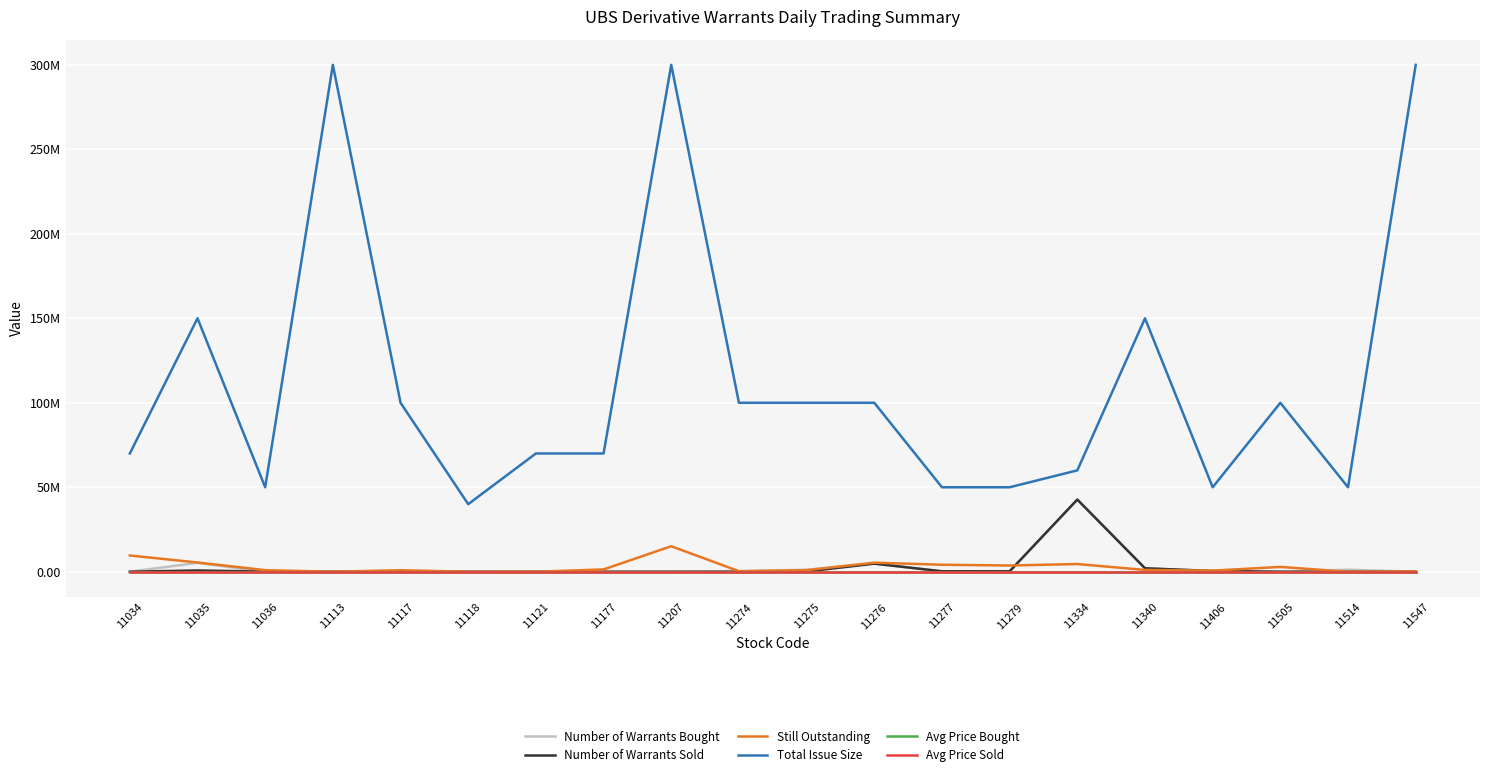

Between which two adjacent categories do Number of Warrants Sold and Number of Warrants Bought first intersect?

11035 and 11036